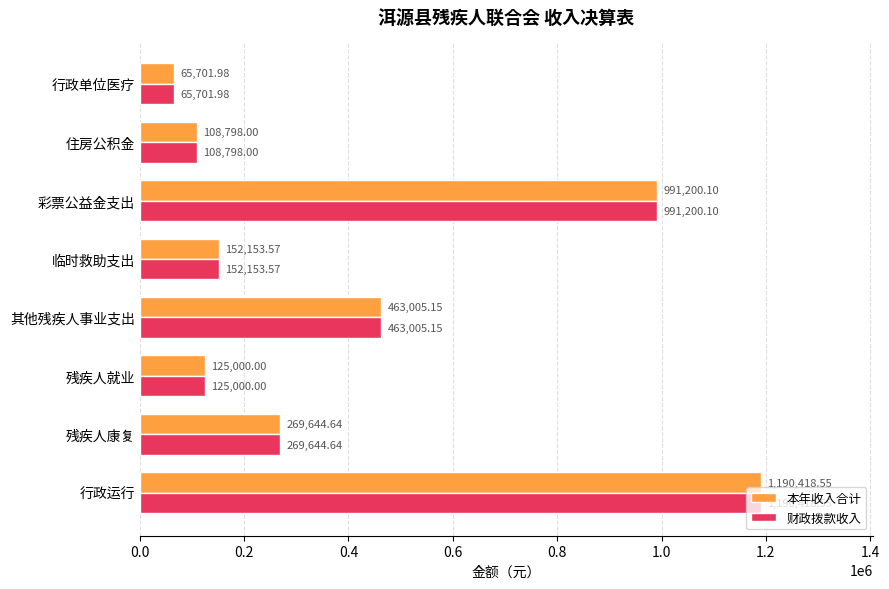

At which category does the chart reach its minimum across all series?

行政单位医疗